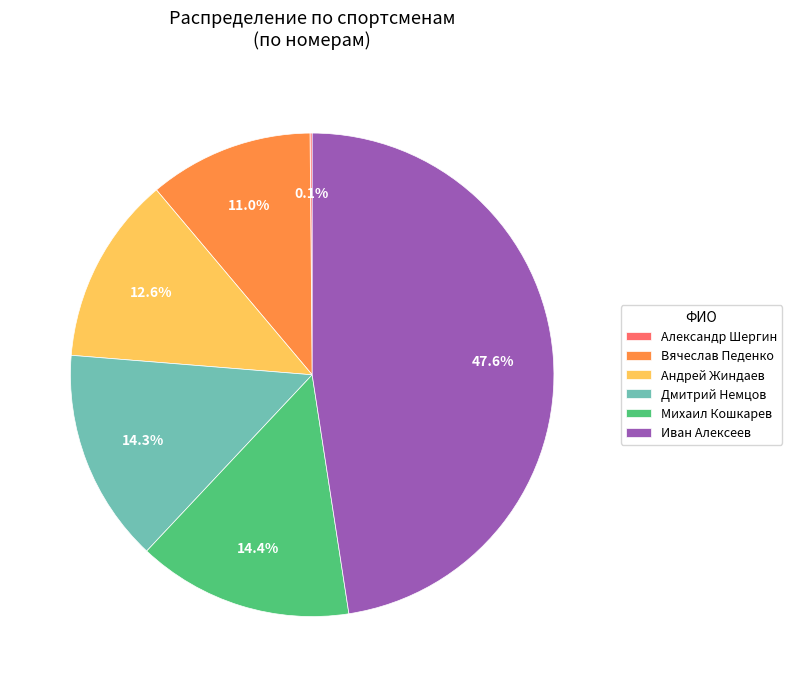

Between Иван Алексеев and Вячеслав Педенко, which is larger?

Иван Алексеев